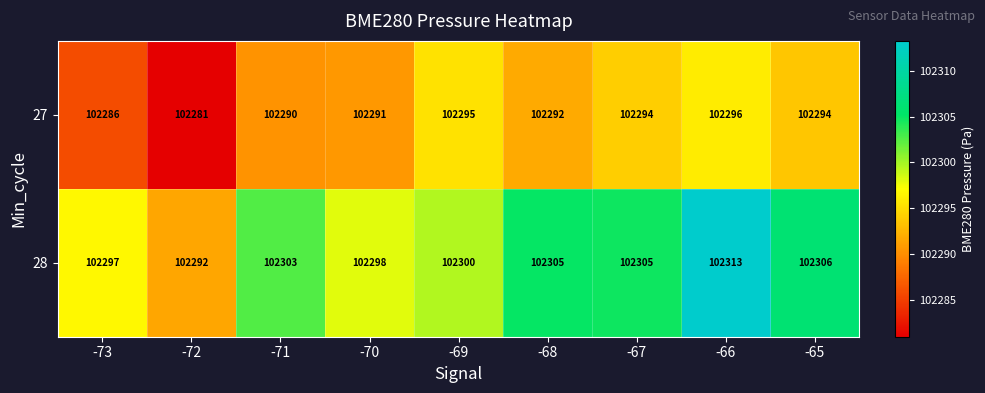

At how many categories does at least one series exceed 102295?

8